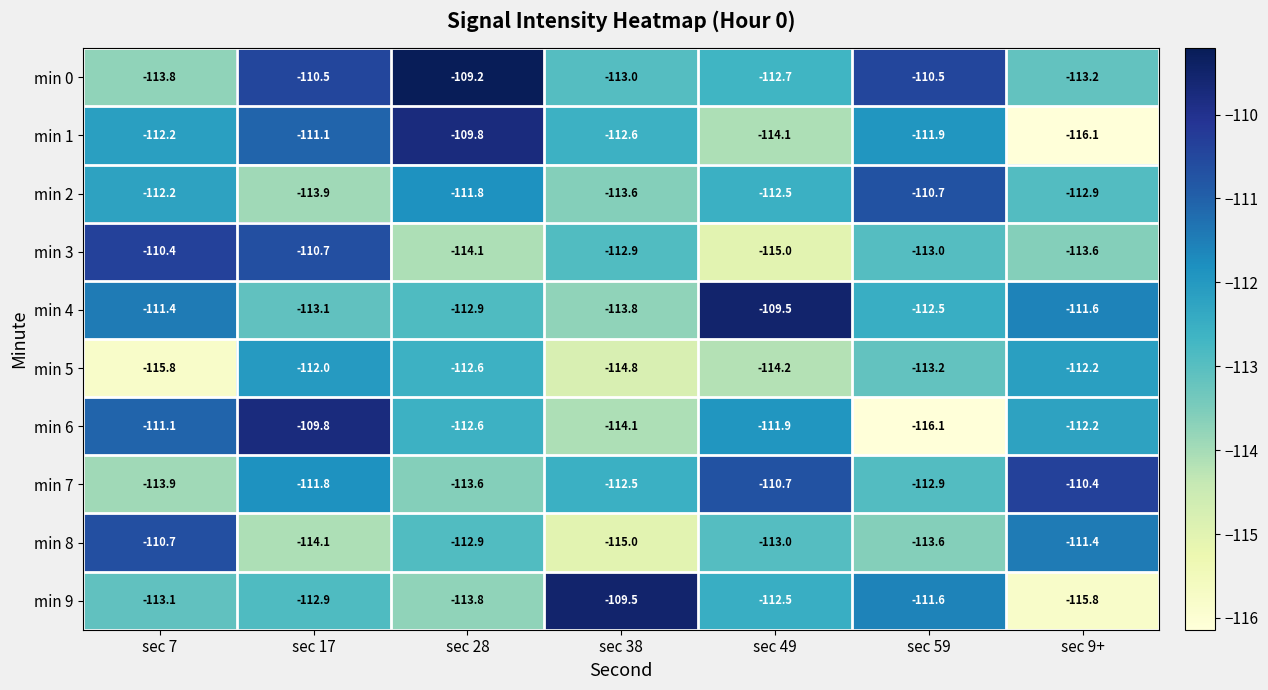

The value of min 6 at sec 49 is -153.6. True or false?

False